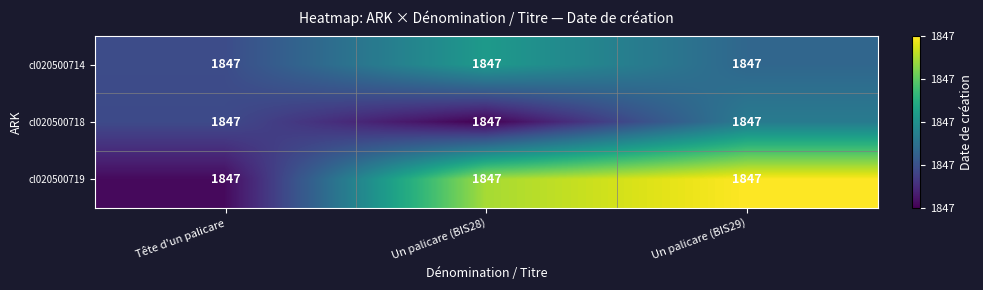

List the series in order of their peak value, lowest first.

cl020500718, cl020500714, cl020500719